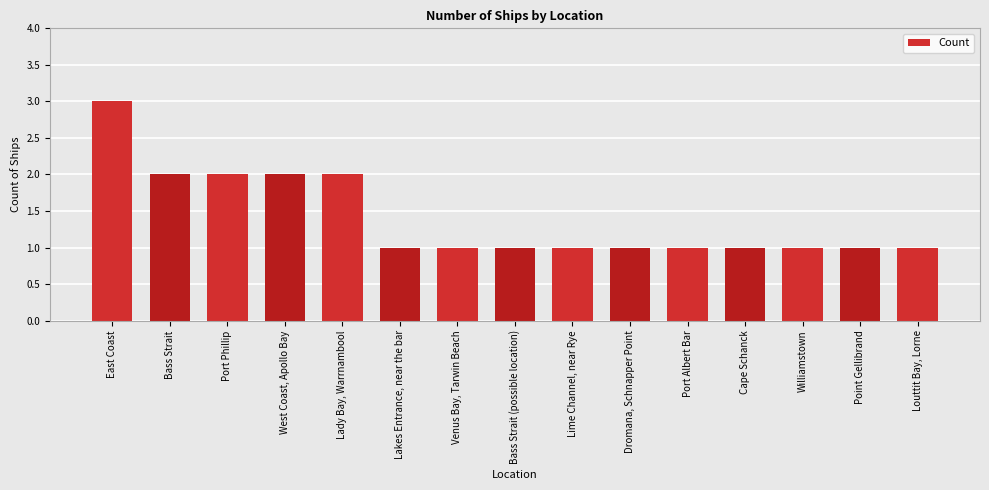

Does the chart contain any negative values?

No